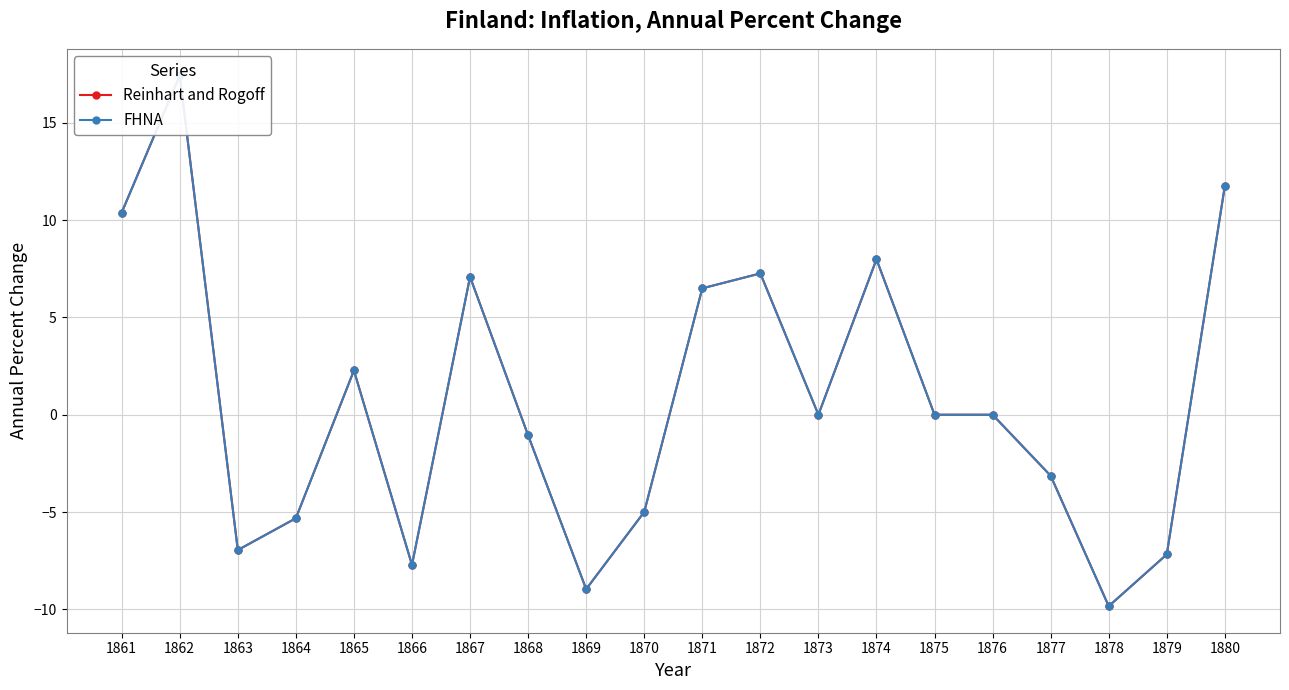

At which category does the chart reach its peak across all series?

1862